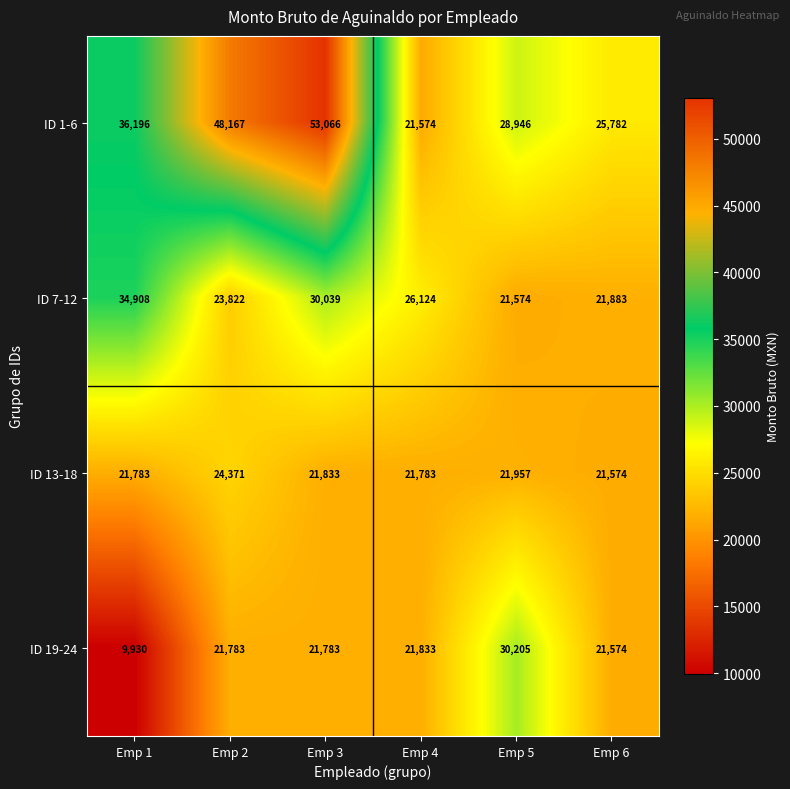

Rank the series at Emp 1 from highest to lowest value.

ID 1-6, ID 7-12, ID 13-18, ID 19-24